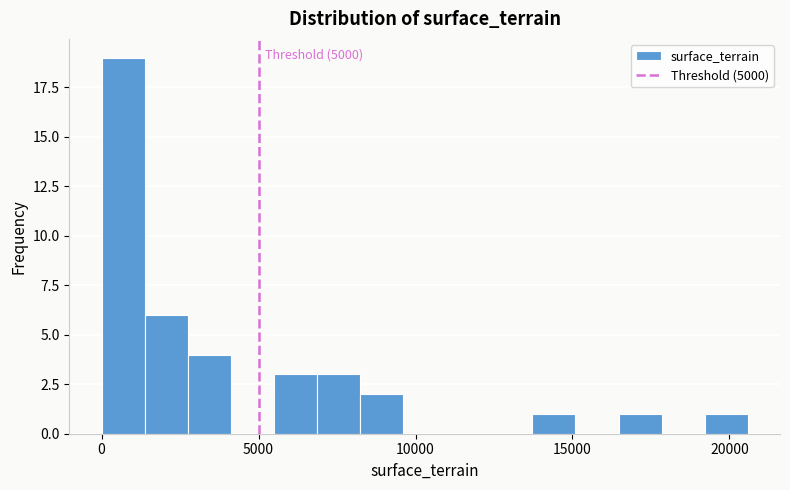

Around what value on the x-axis is the tallest bar? Give the approximate position of its centre, as read against the axis.

500